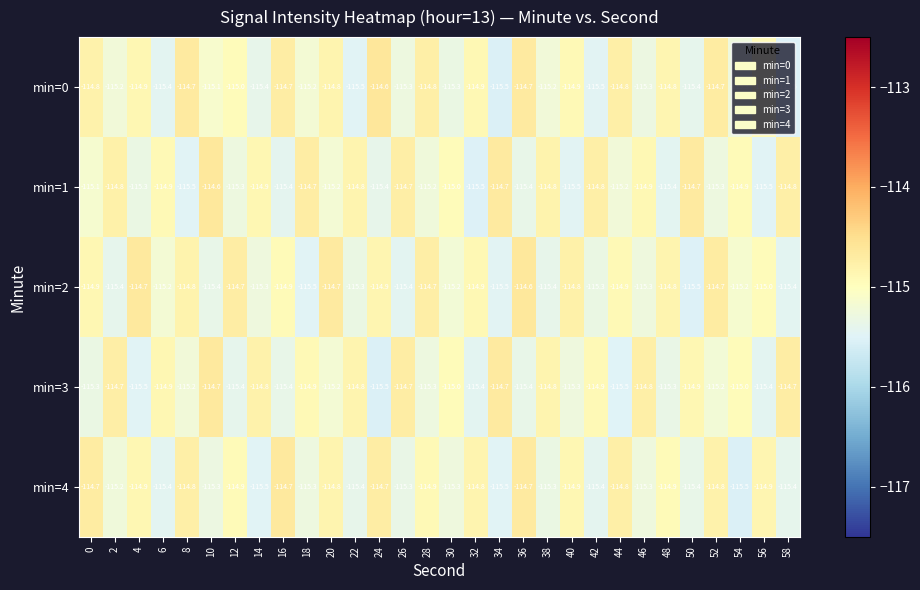

What is the difference between the maximum and second lowest values in the min=3 series?

0.8